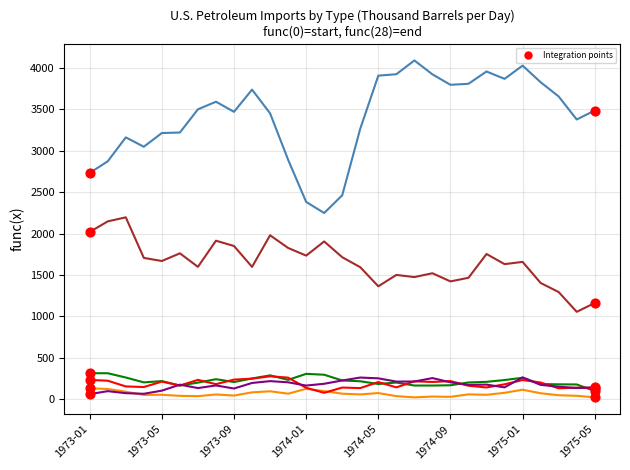

What is the greatest value displayed?

4091.5